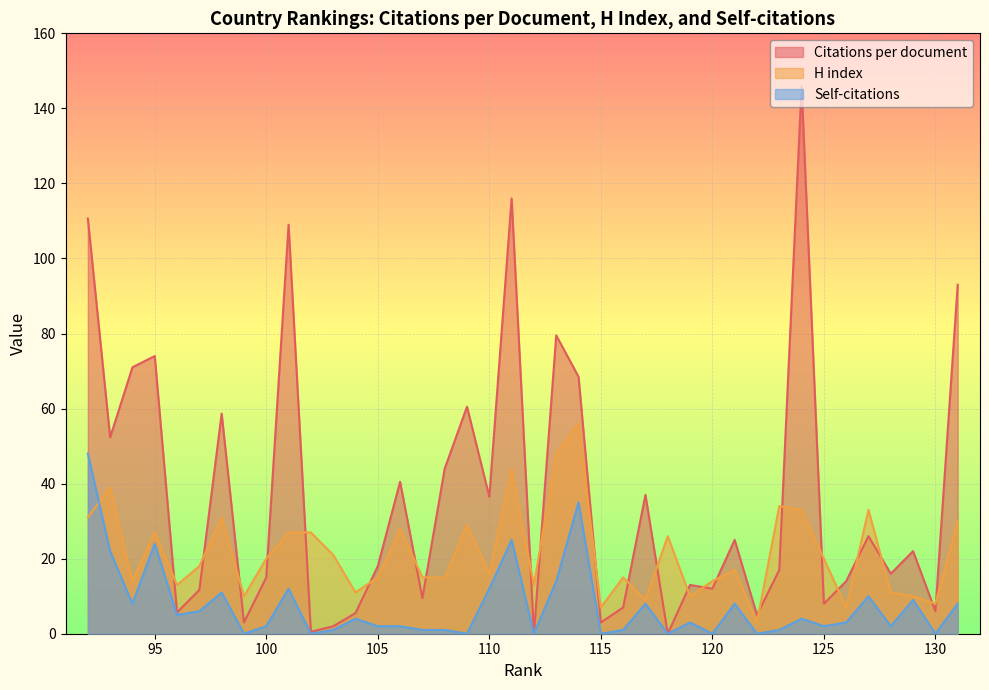

True or false: Citations per document has more than 0 points higher than both neighbors.

True